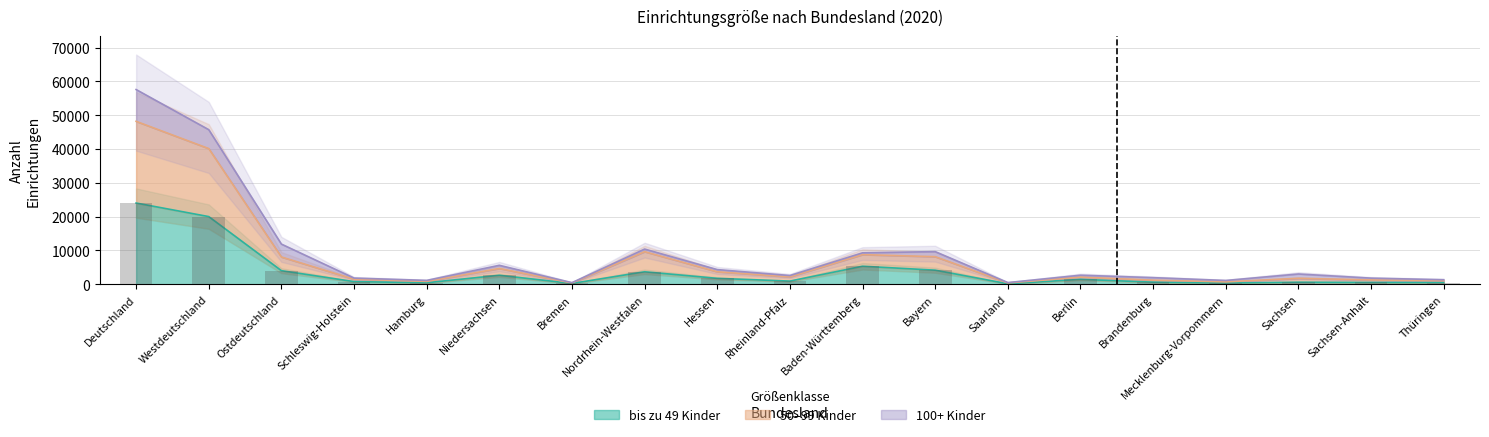

What is the difference between the highest and lowest values at Baden-Württemberg?

3437